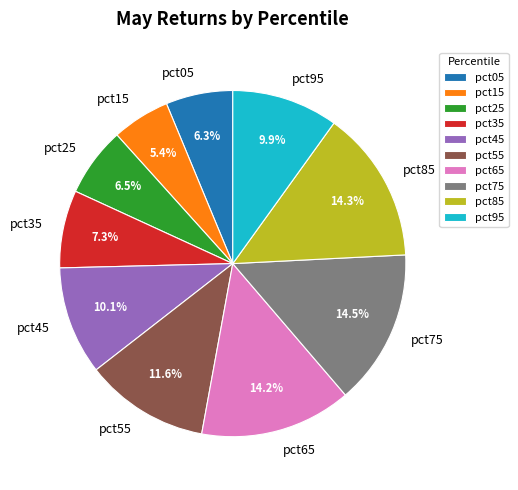

To the nearest percent, what portion does pct55 represent?

12%